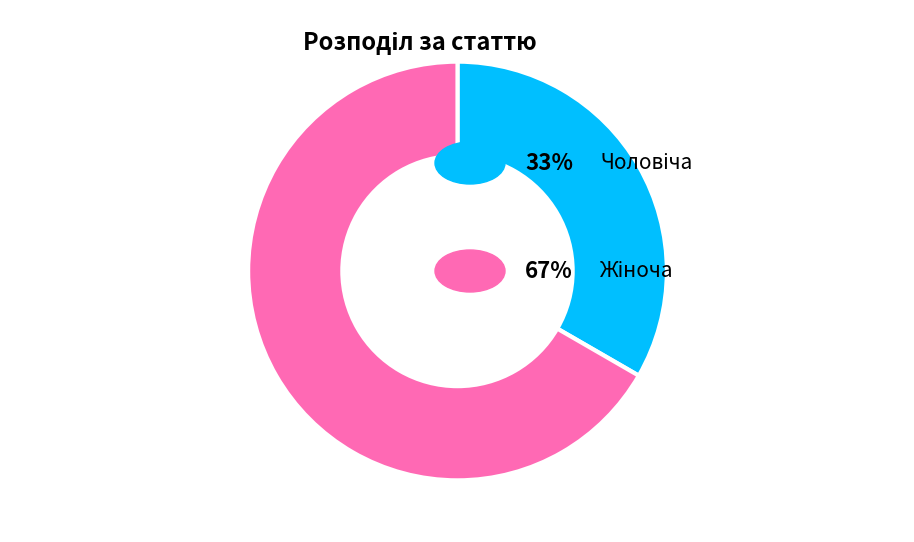

Does any single category account for the majority?

Yes